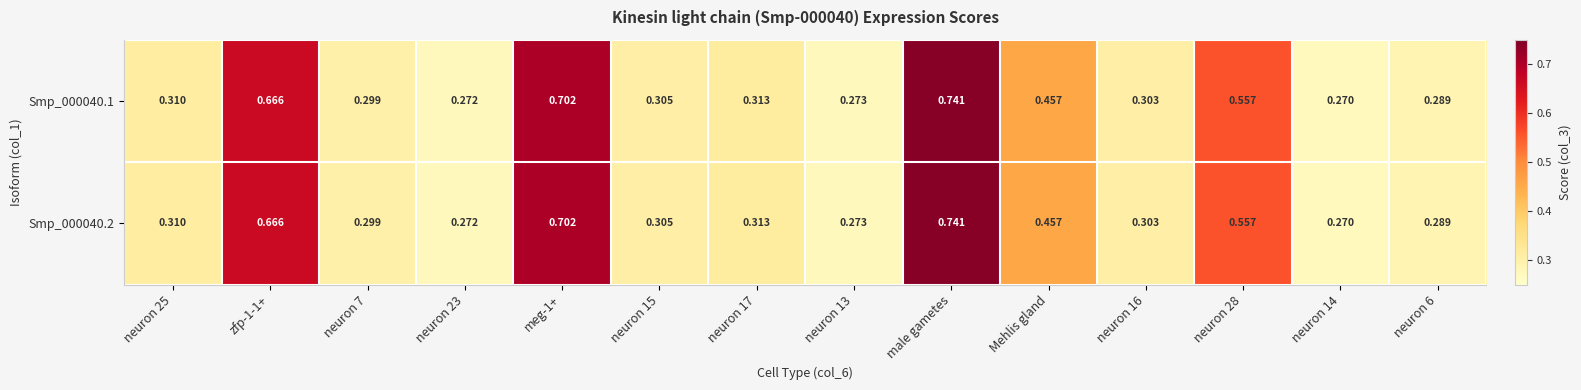

At which category is the sum across all series the highest?

male gametes